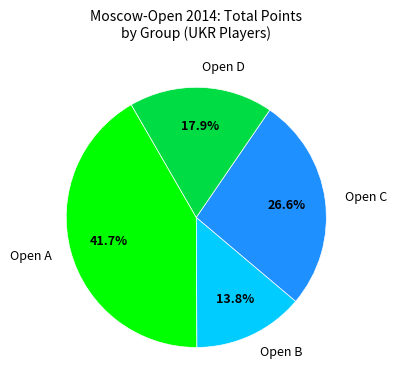

Count the number of slices in the pie.

4